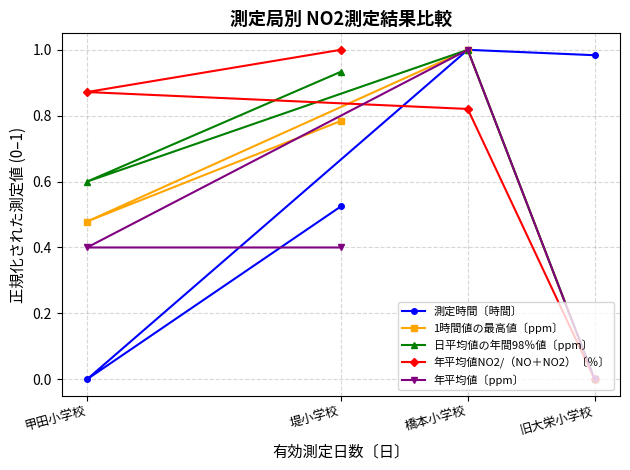

What is the sum of all 年平均値〔ppm〕 values?

1.8